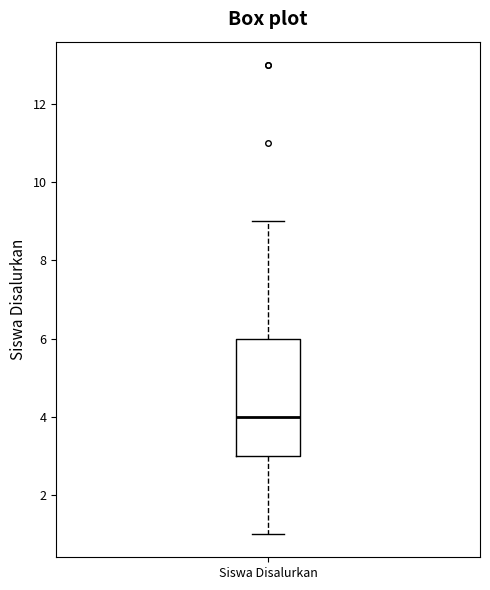

Read this box plot against the y-axis: the position of the median line, the range covered by the box, and the ends of both whiskers. The values are not printed on the chart, so give them approximately, as read against the axis.

median 4, box 3 to 6, whiskers 1 to 9